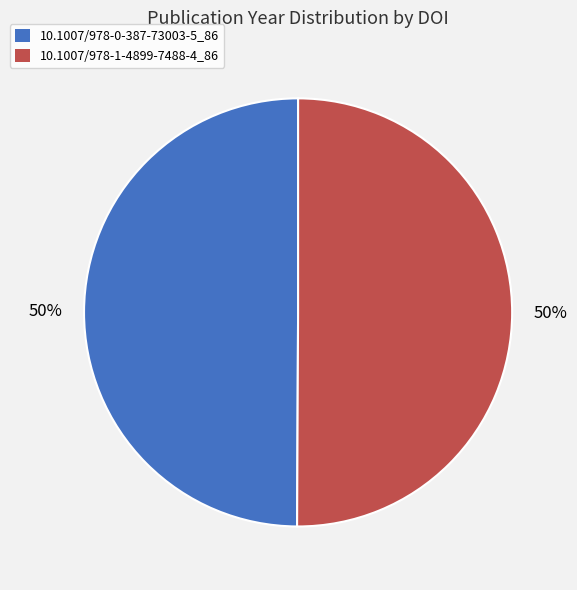

Is it true that 10.1007/978-0-387-73003-5_86 is 64% of the pie?

False